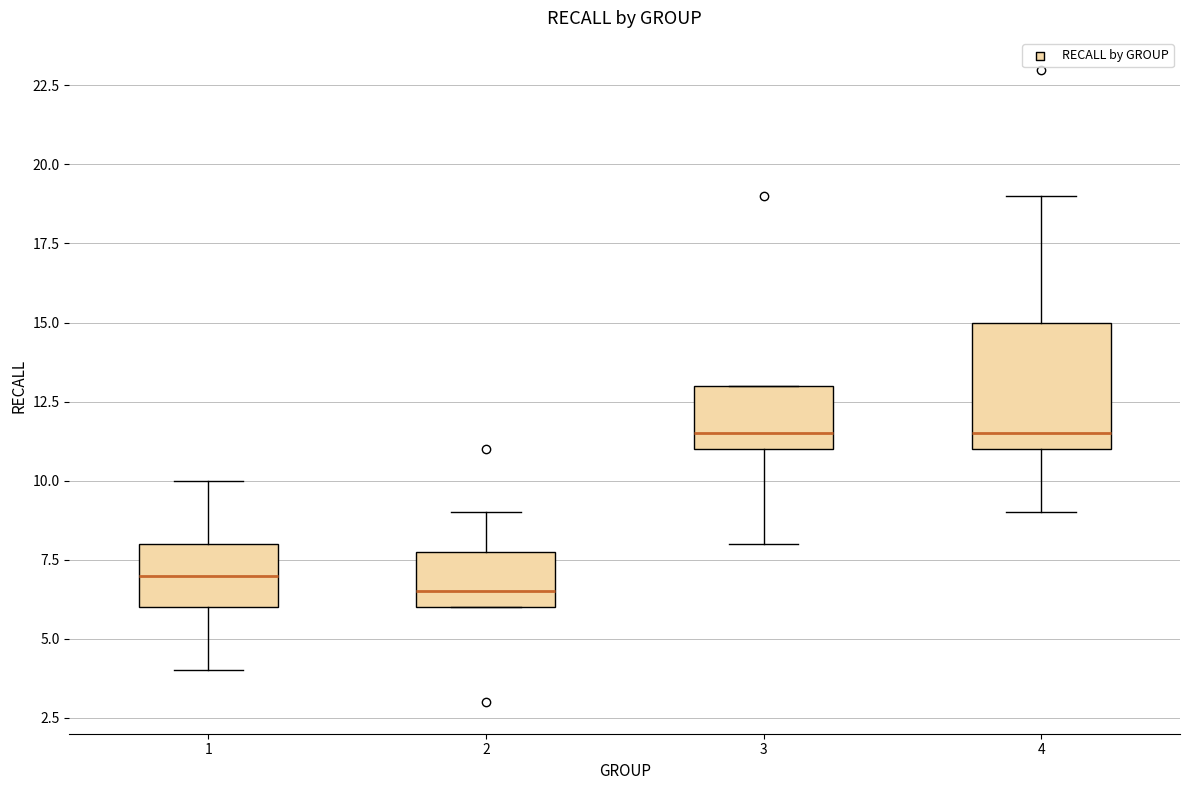

Where does the median line of the box at x = 1 sit on the y-axis? The values are not printed on the chart, so give them approximately, as read against the axis.

7.0